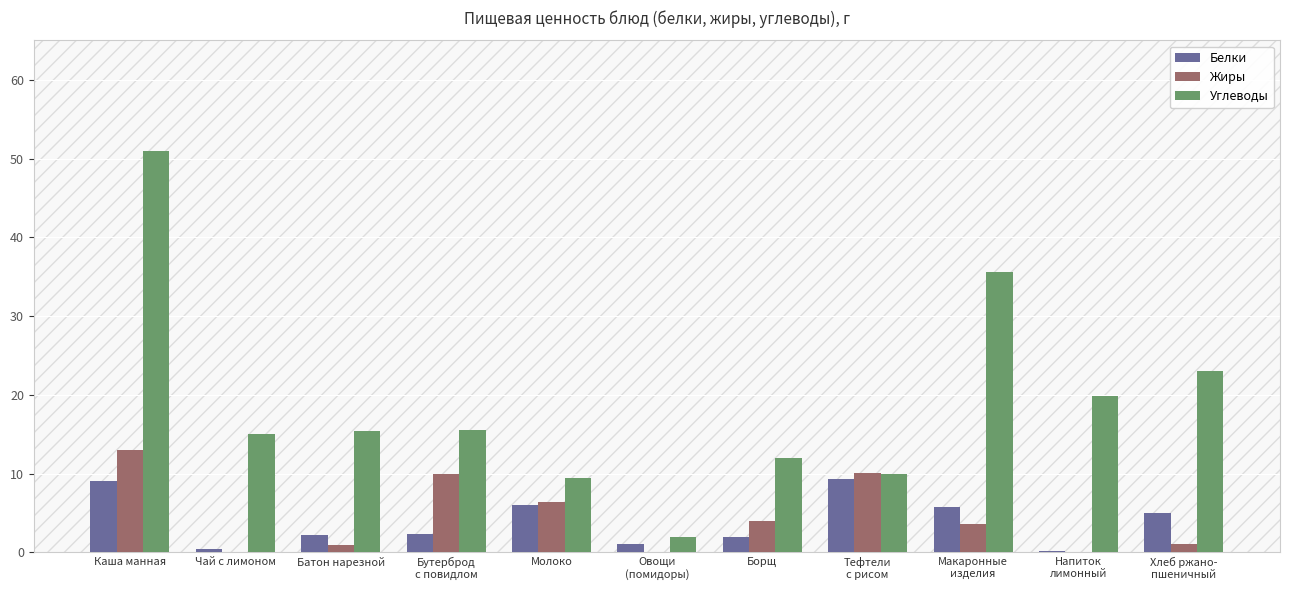

Read the Жиры value at Каша манная.

13.0